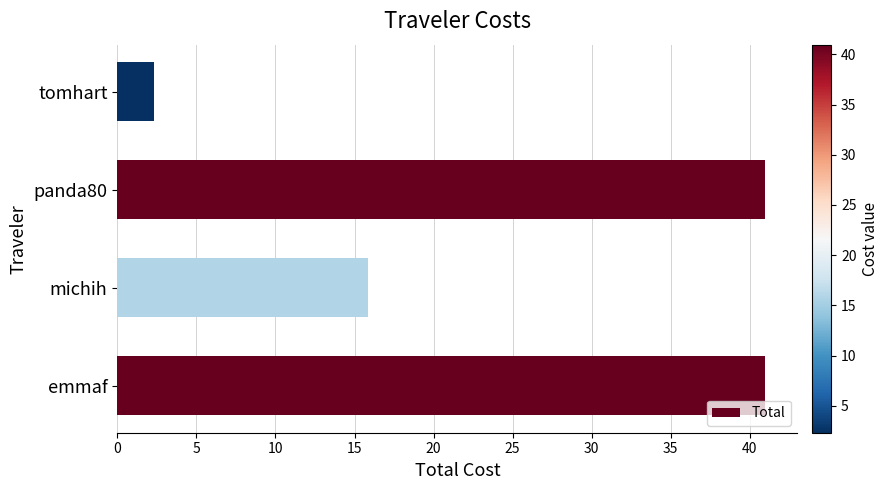

What is the change in value from michih to tomhart?

-13.5